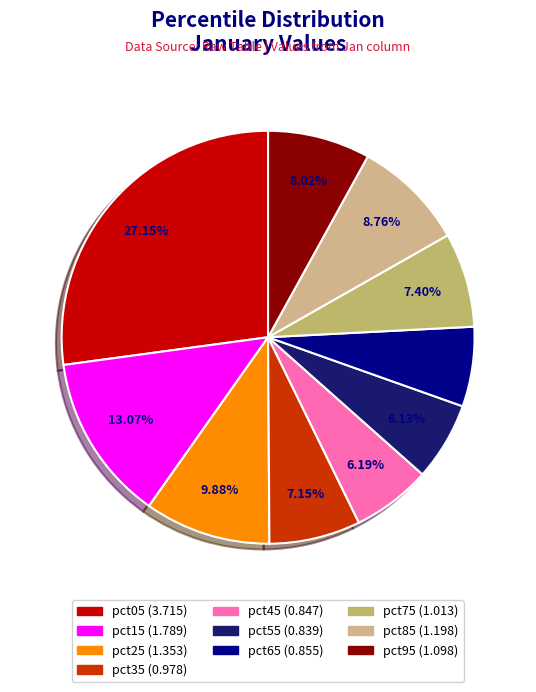

The pct55 slice represents 1% of the pie. True or false?

False